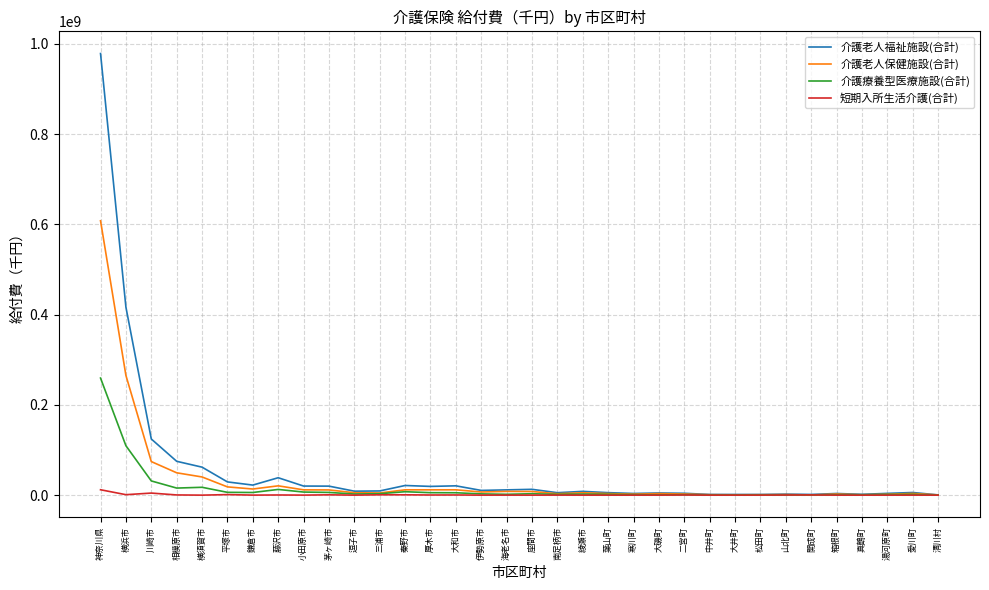

Does the chart display data point markers on the line(s)?

No